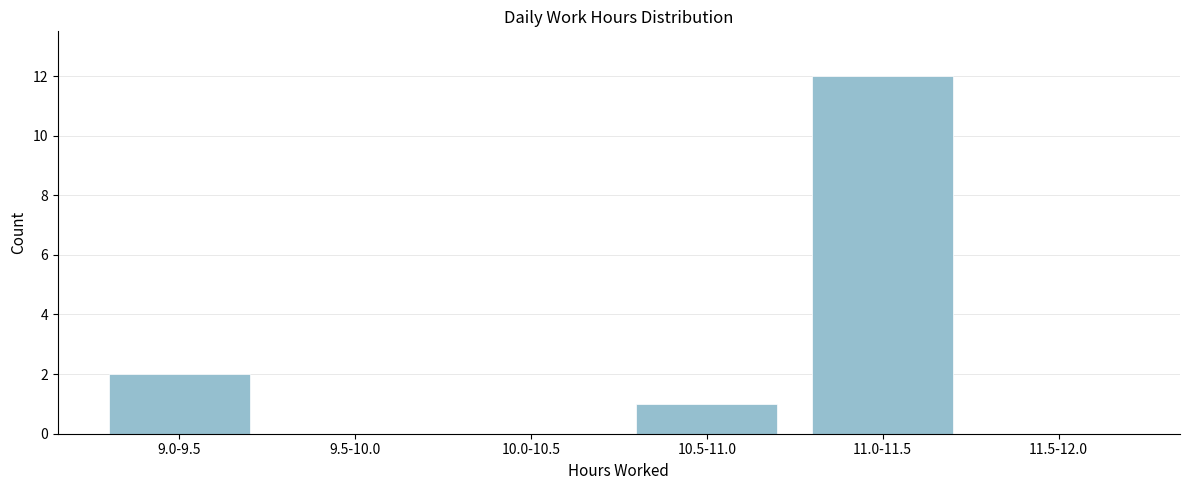

Reading left to right, extract all data points from this chart.

9.0-9.5=2	9.5-10.0=0	10.0-10.5=0	10.5-11.0=1	11.0-11.5=12	11.5-12.0=0